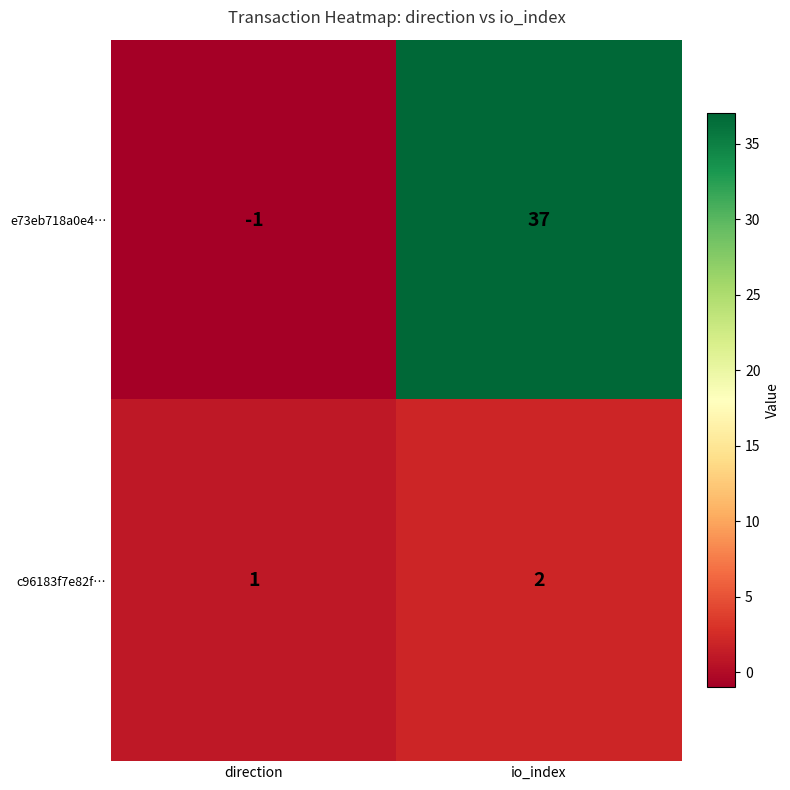

At which category does the chart reach its minimum across all series?

direction